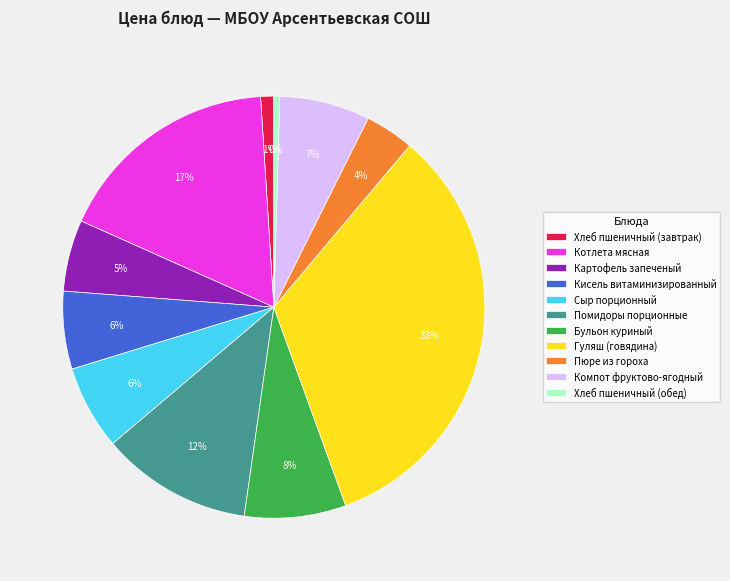

The Бульон куриный slice represents 19% of the pie. True or false?

False